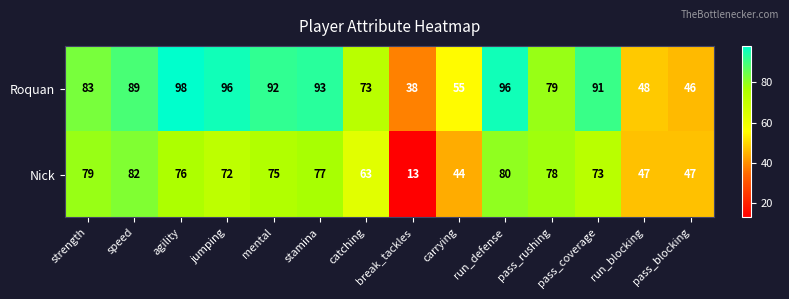

What is the average value of the Nick series?

65